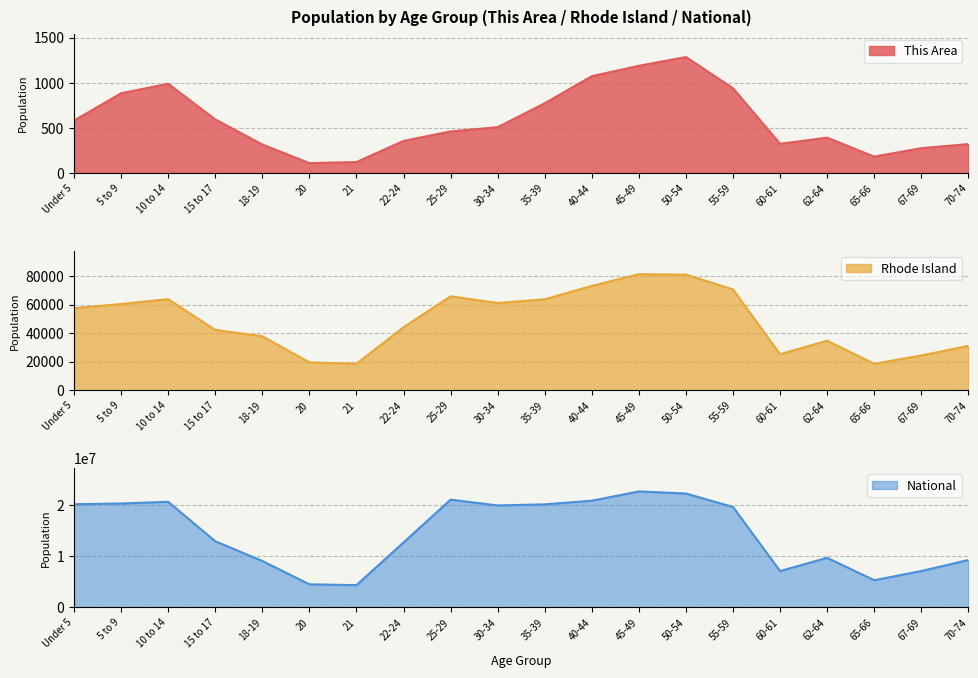

Which series has the largest total across all categories?

National